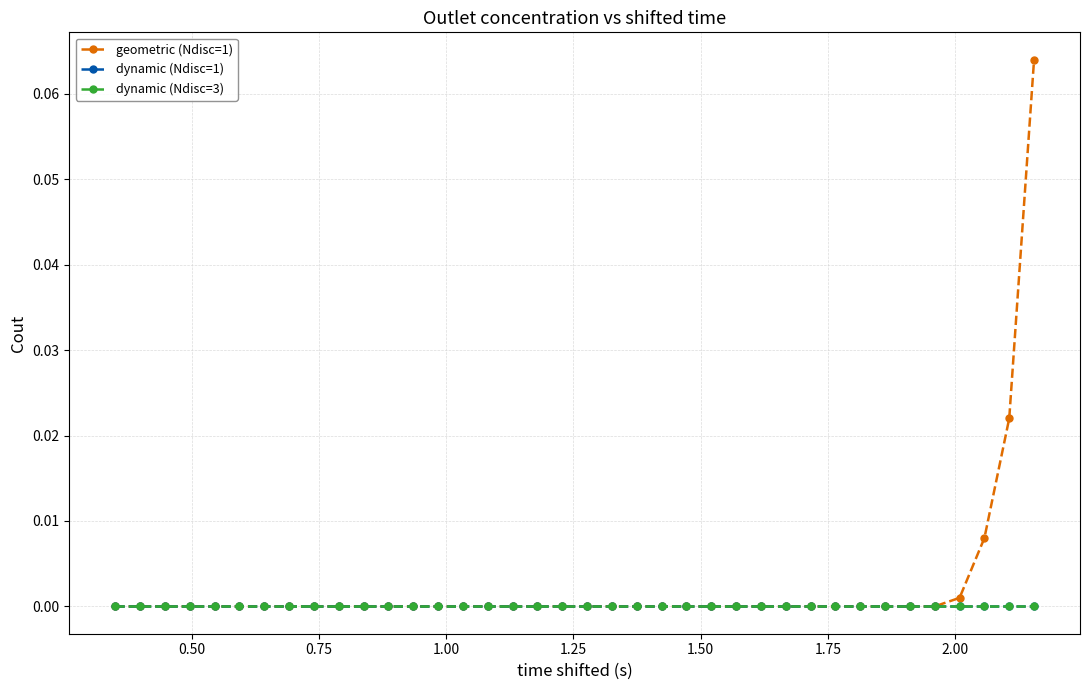

True or false: geometric (Ndisc=1) and dynamic (Ndisc=1) intersect in this chart.

False